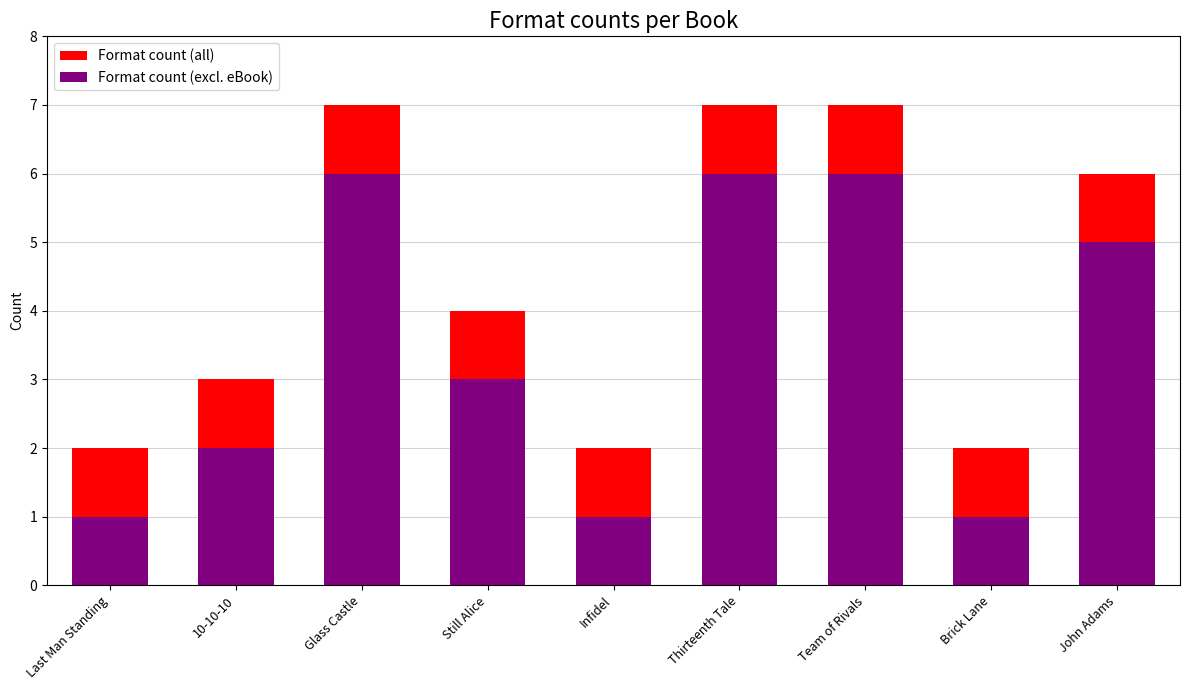

At how many categories does at least one series exceed 6?

3